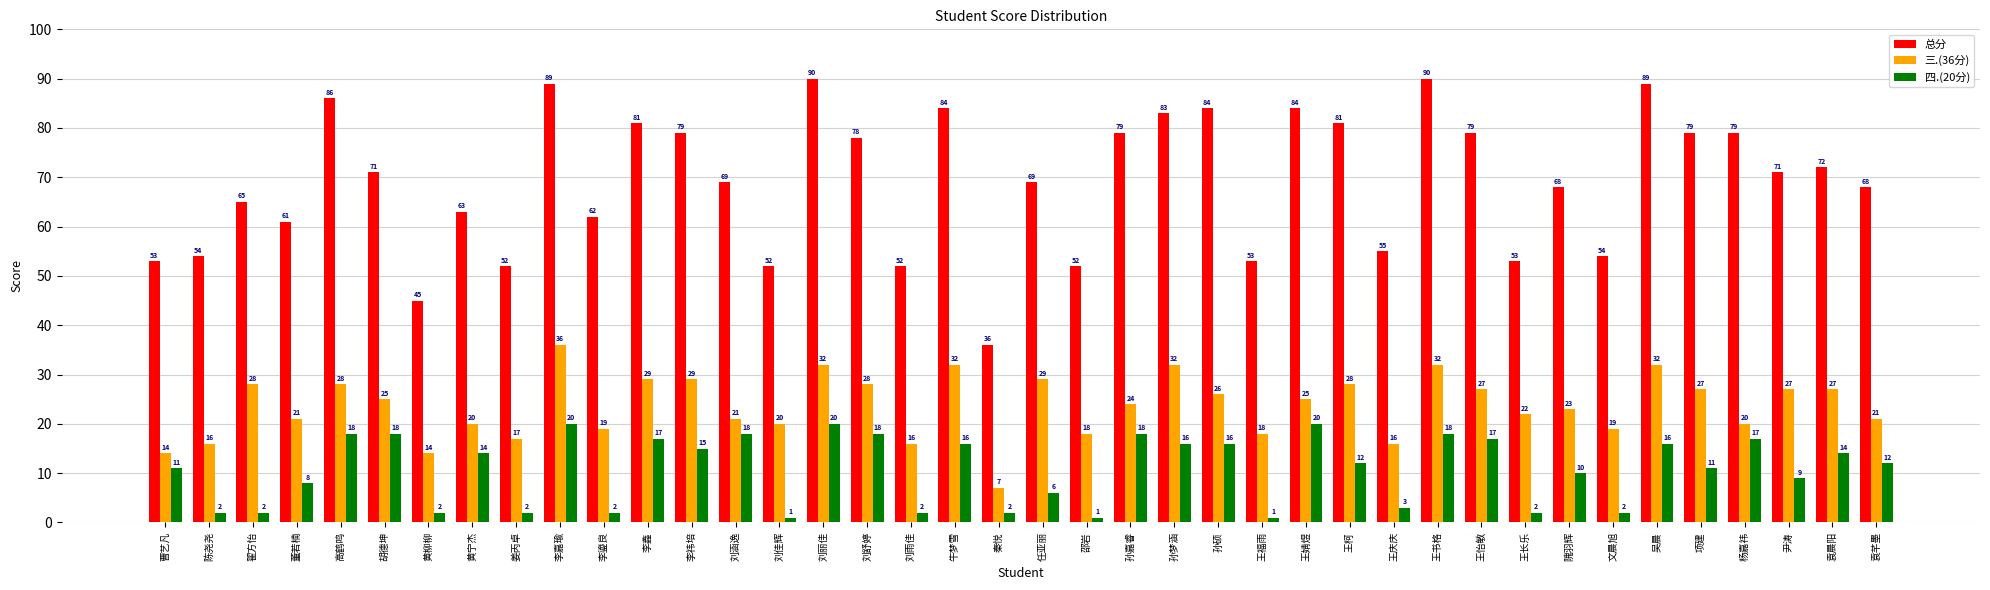

What is the minimum value shown in the chart?

1